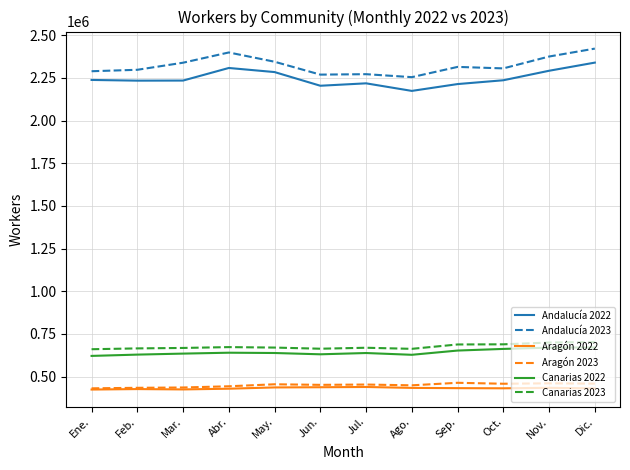

What is the sum of the Andalucía 2023 values at Ene. and Sep.?

4603335